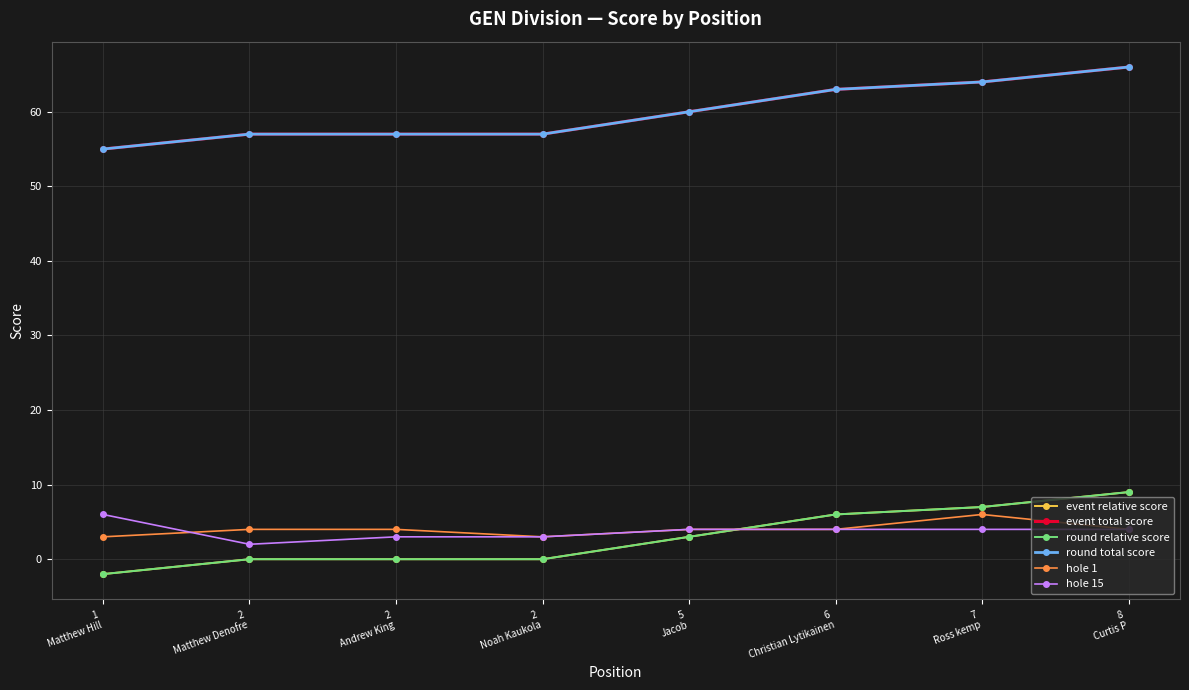

What position from the right is 2
Matthew Denofre?

7